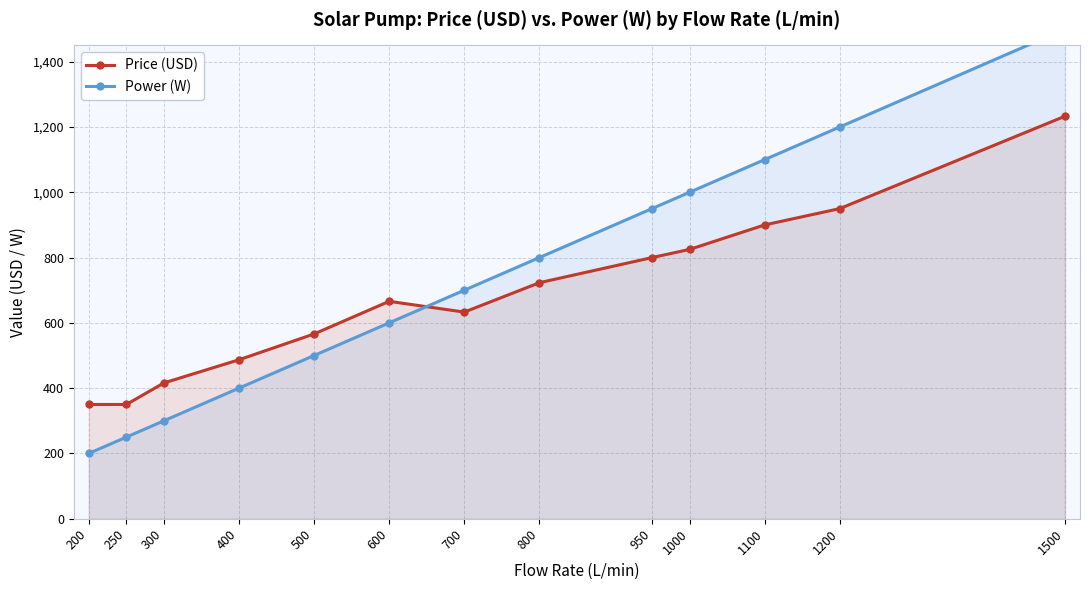

True or false: Price (USD) has more than 0 interior local peaks.

True